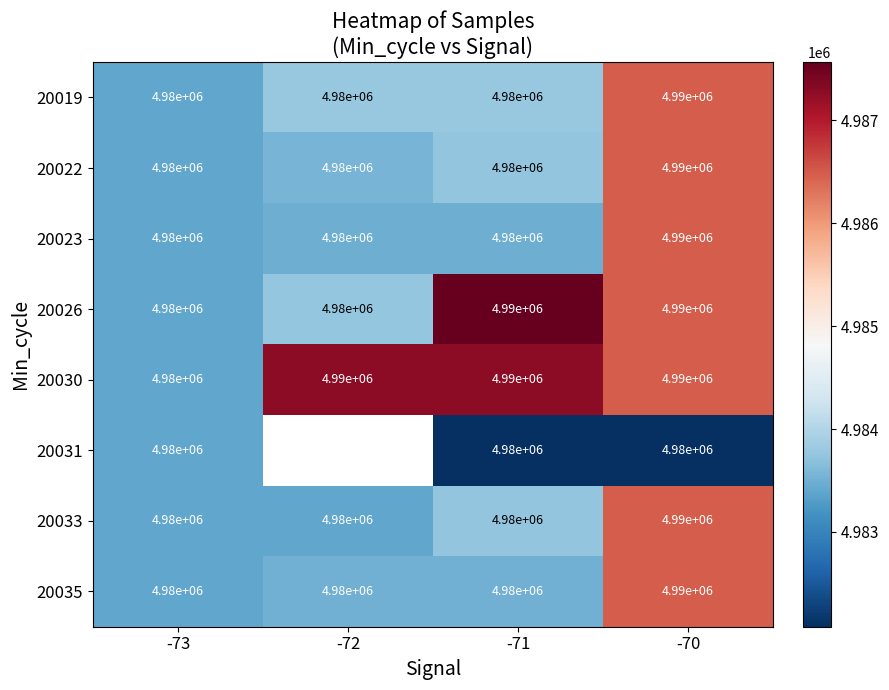

True or false: 20019 has a value of 1698697.3 at -73.

False